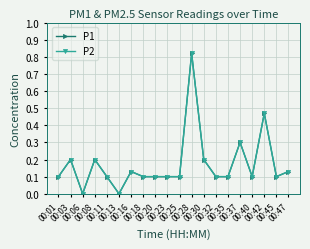

Does the chart have visible grid lines?

Yes